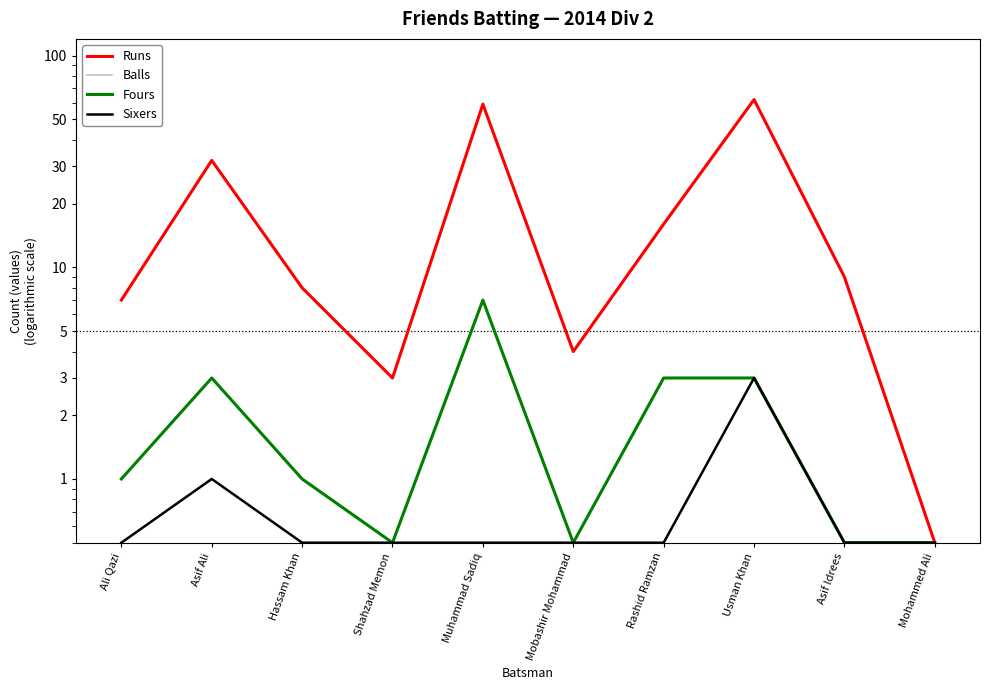

True or false: Sixers has a value of 0.5 at Shahzad Memon.

True